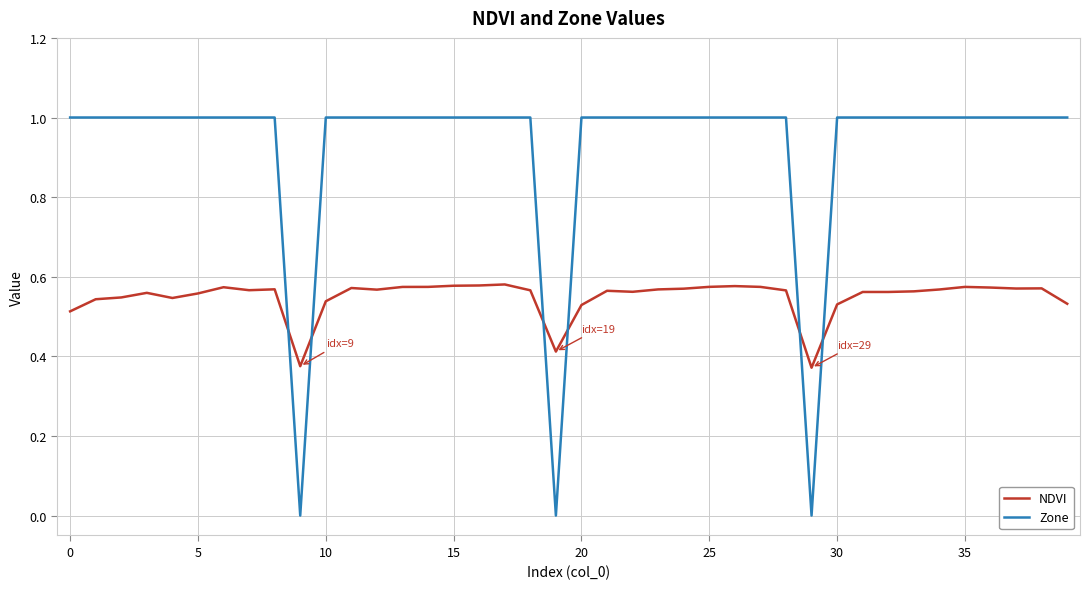

List the series in order of their peak value, lowest first.

NDVI, Zone